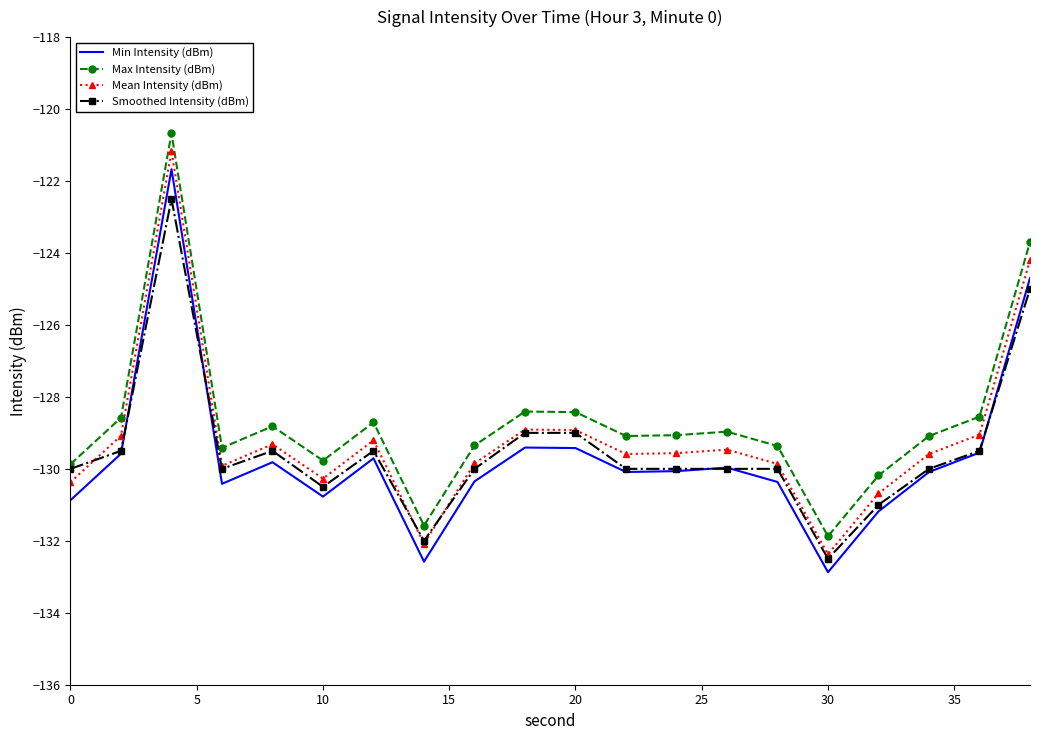

True or false: Min Intensity (dBm) and Mean Intensity (dBm) intersect in this chart.

False